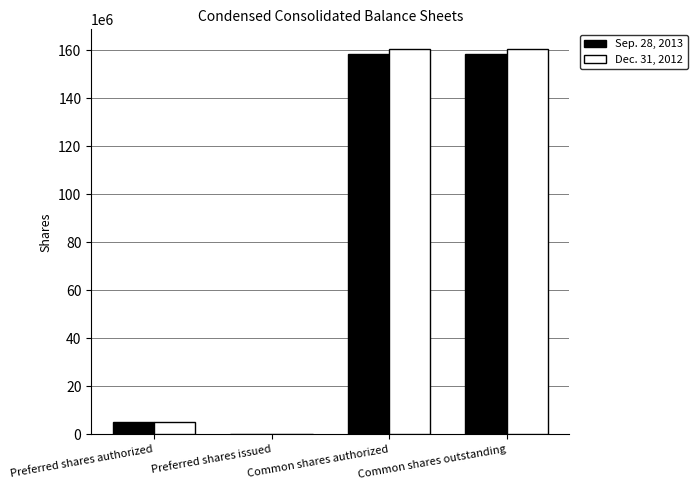

What is the total value across all series at Common shares authorized?

318874000